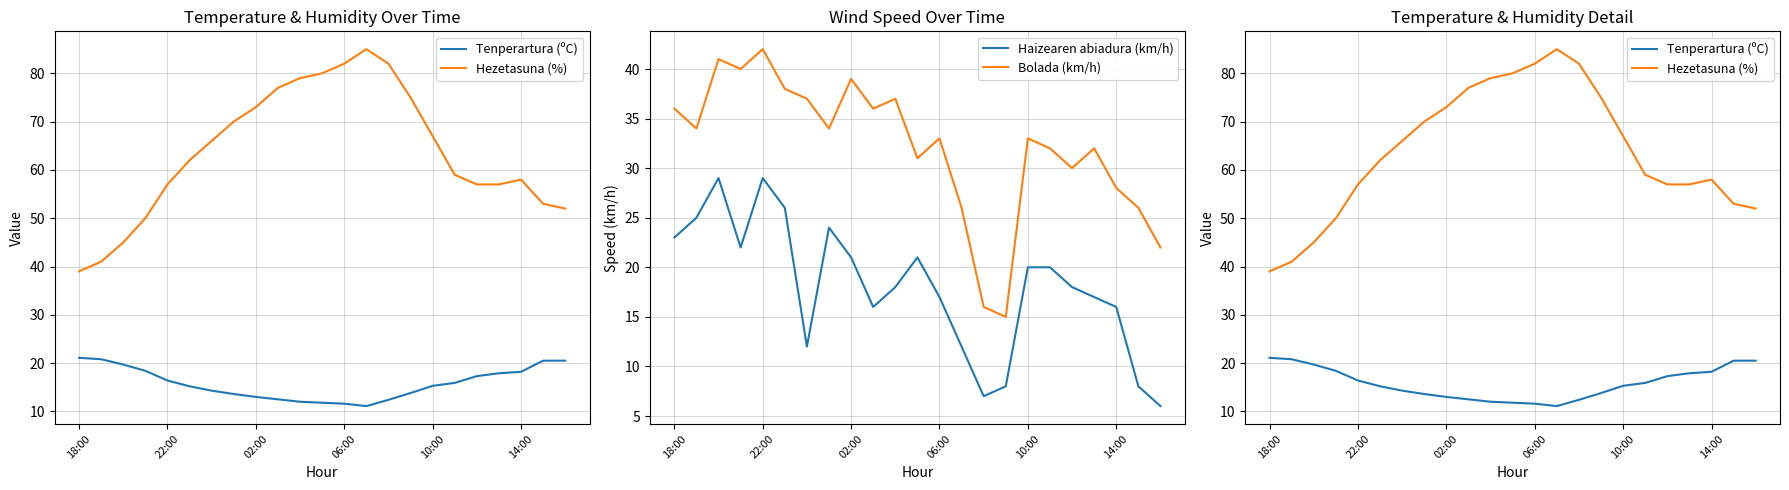

What is the difference between the highest and lowest values at 19?

40.0